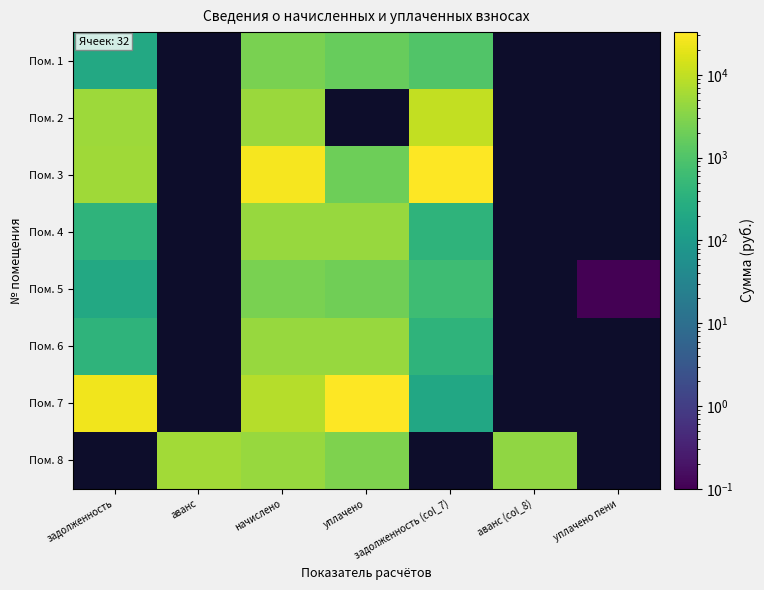

What is the total value across all series at начислено?

60081.4